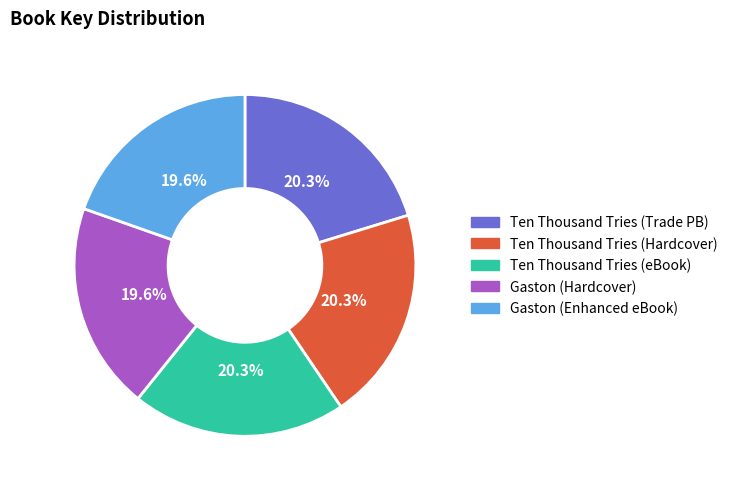

Is the sum of Ten Thousand Tries (eBook) and Gaston (Enhanced eBook) greater than half?

No